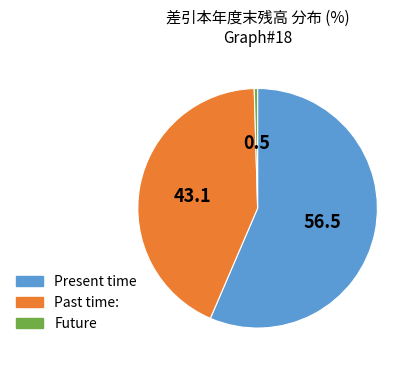

What is the majority slice?

Present time